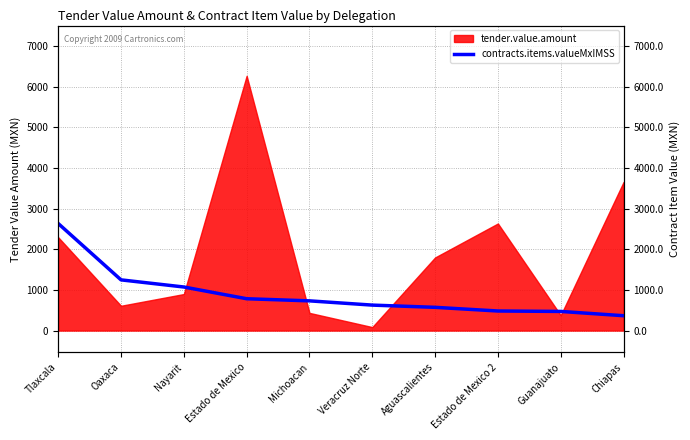

What is the label of the 5th point from the right?

Veracruz Norte